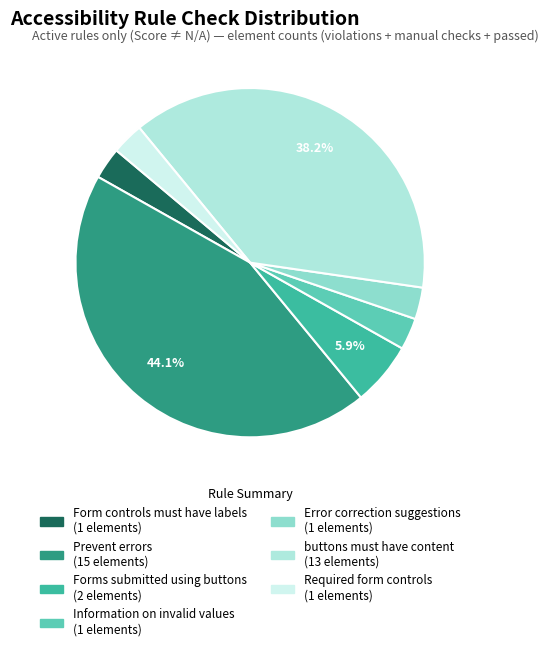

What percentage is the Prevent errors slice, to the nearest percent?

44%